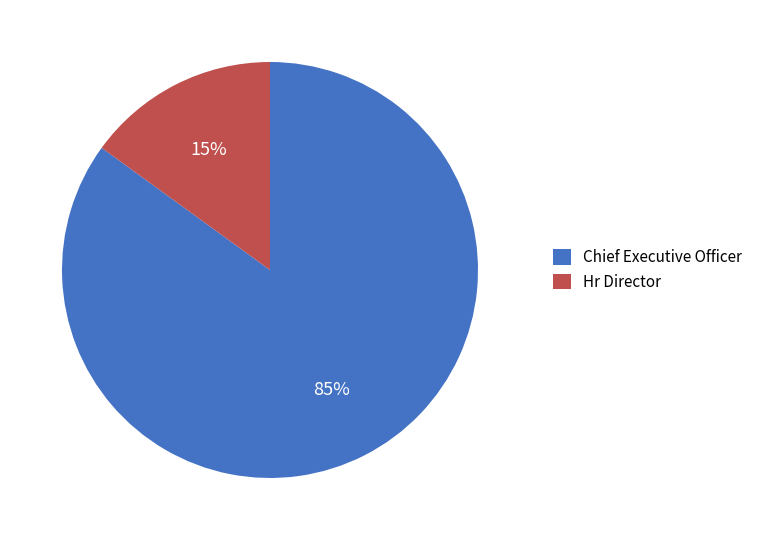

To the nearest percent, what is the difference between the largest and smallest slice percentages?

70%